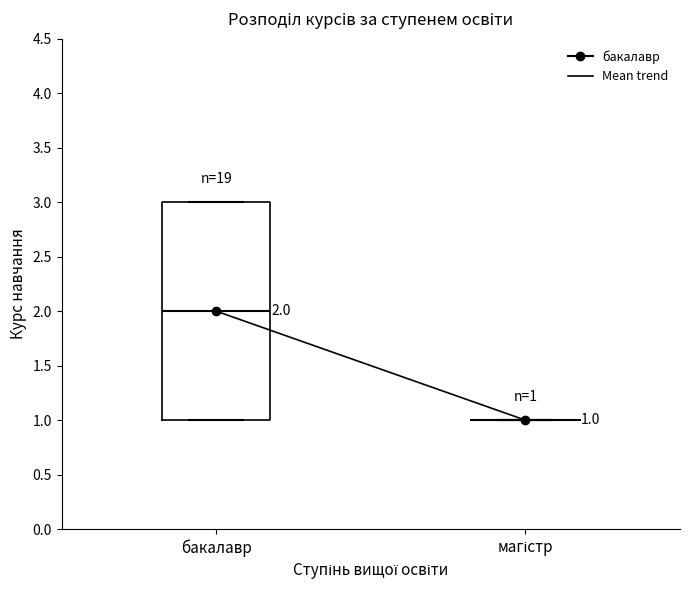

Which box is the tallest, from its lower edge to its upper edge?

бакалавр